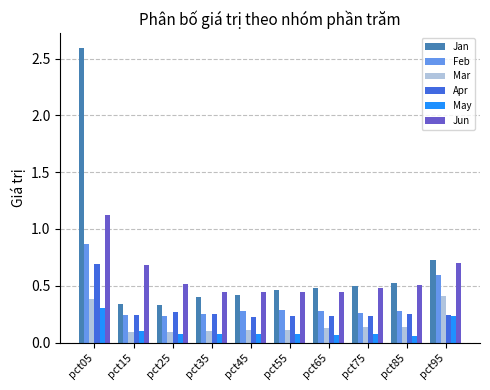

What is the sum of all Jun values?

5.8